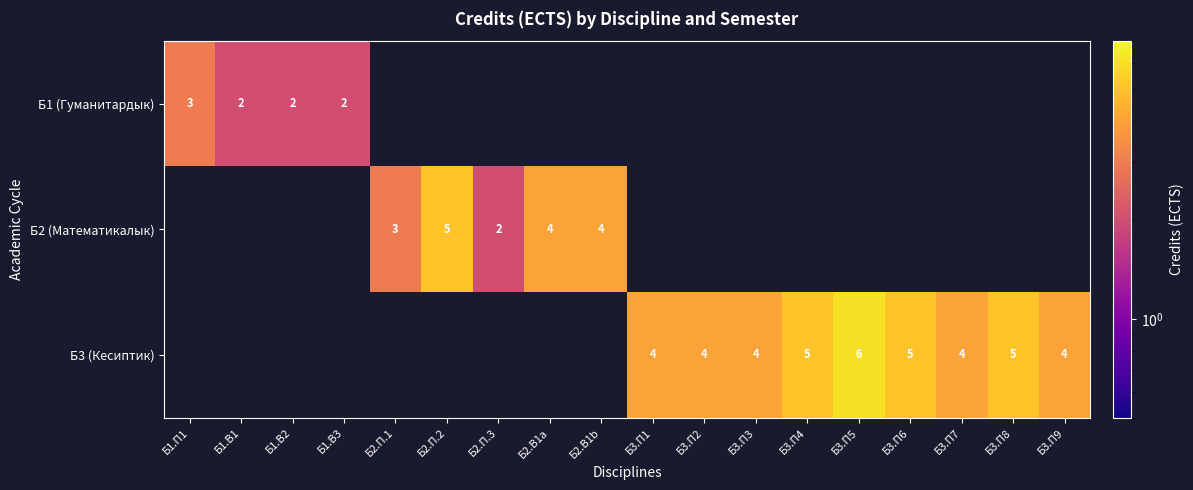

What is the sum of the Б3 (Кесиптик) values at Б3.П3 and Б3.П4?

9